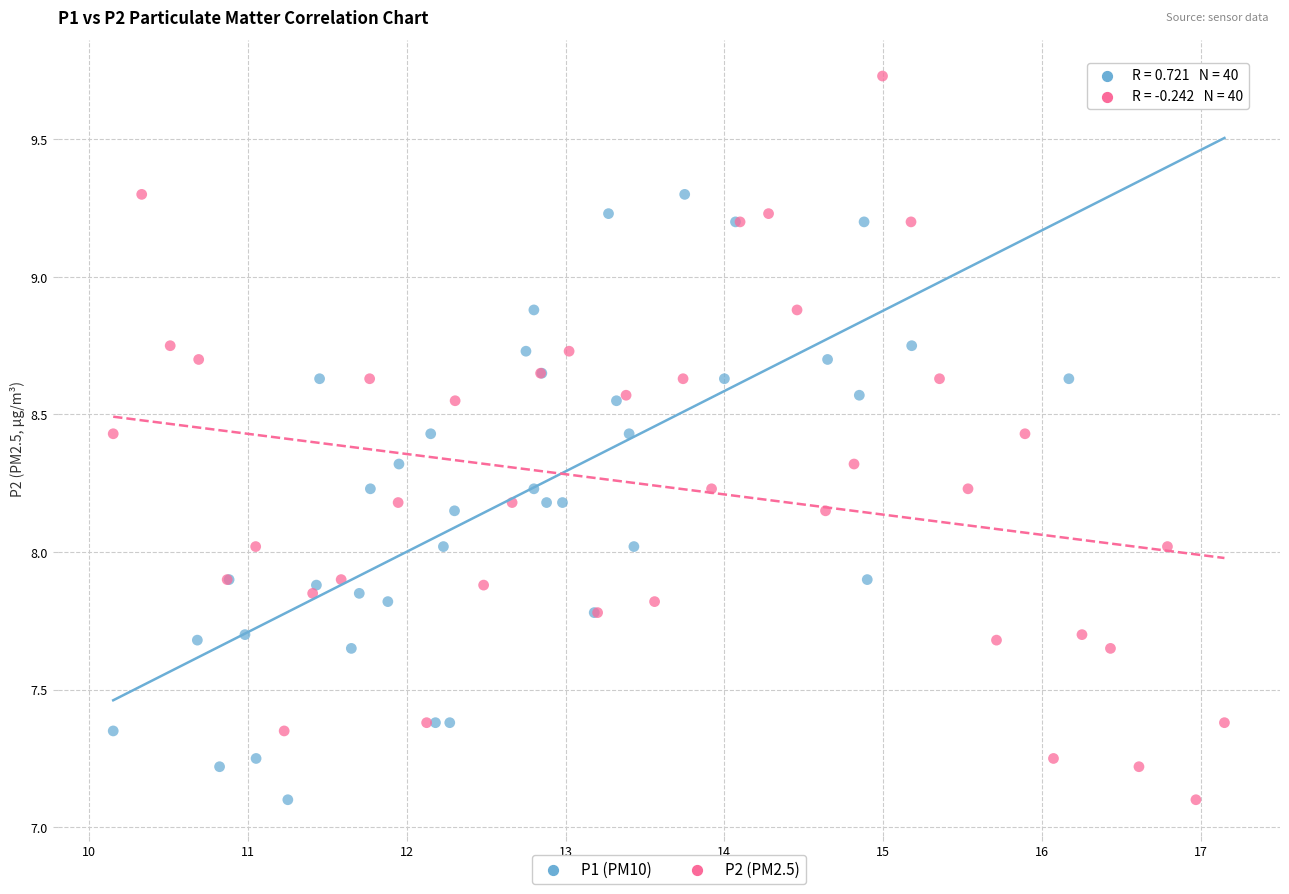

What are all the series names shown in the legend?

P1 (PM10), P2 (PM2.5)